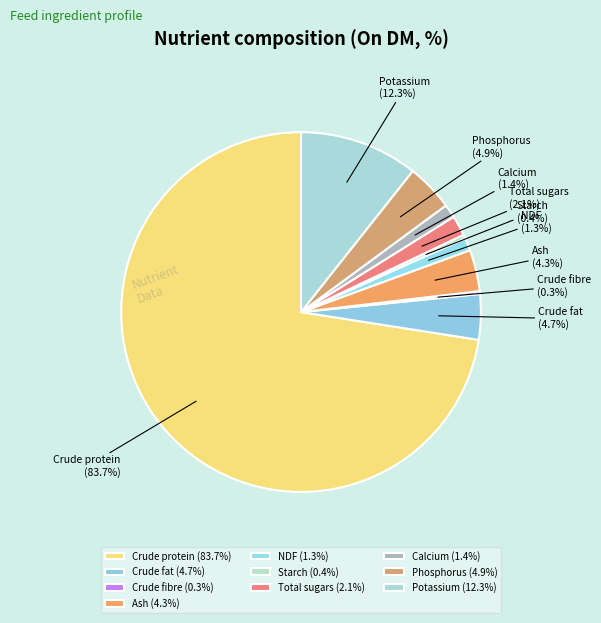

True or false: Ash accounts for 4% of the total.

True